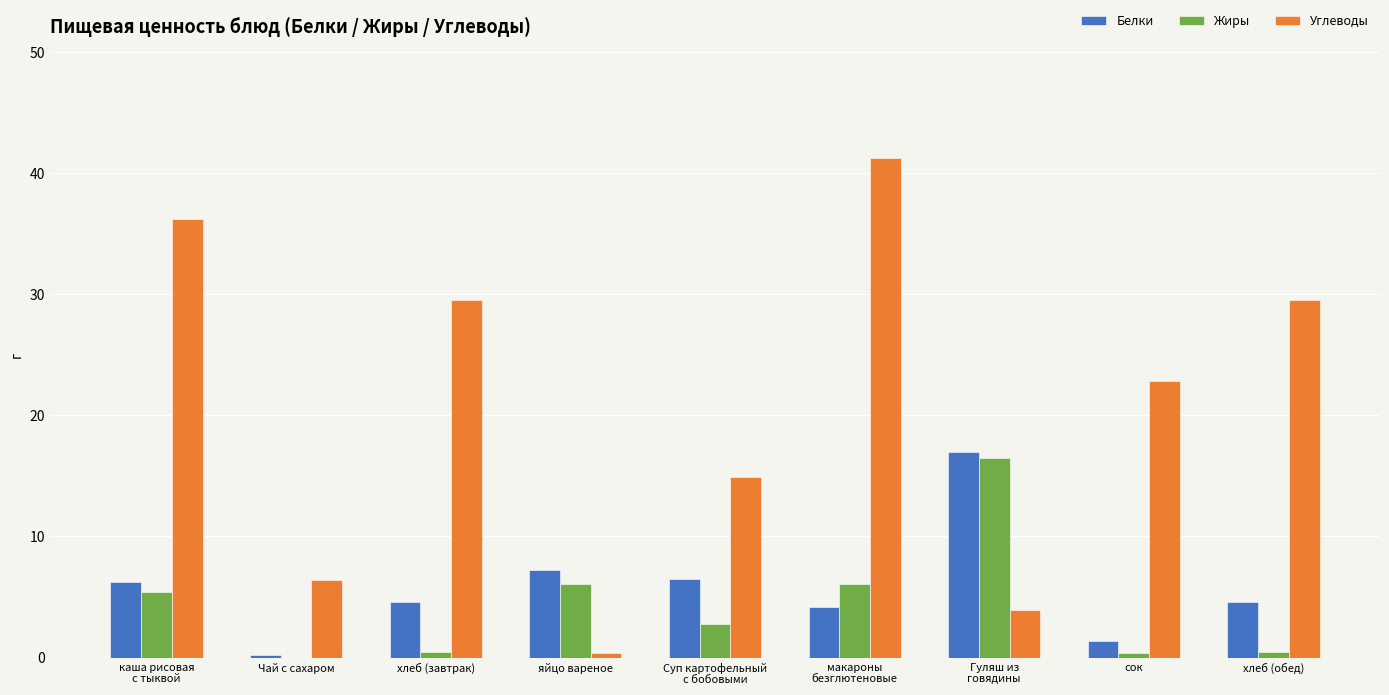

What is the total value across all series at Суп картофельный
с бобовыми?

24.2